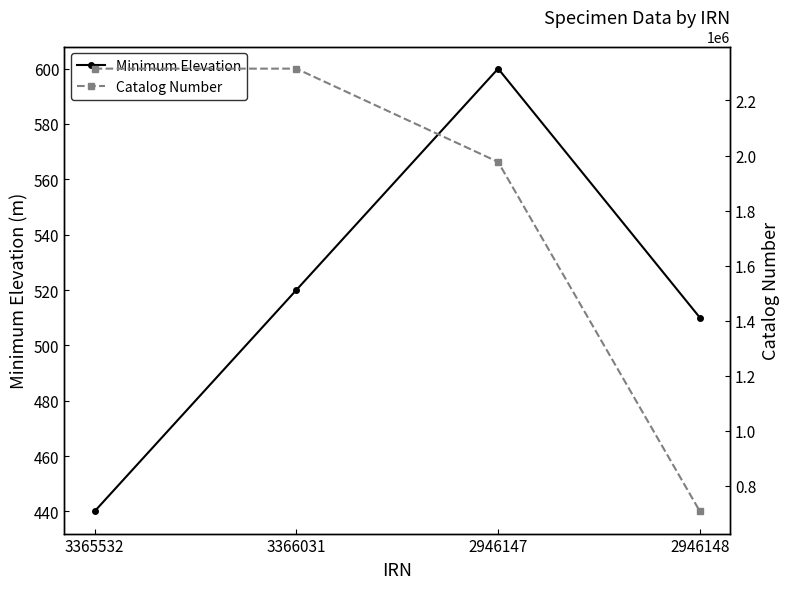

What is the value of the Minimum Elevation point at the 3rd from the left?

600